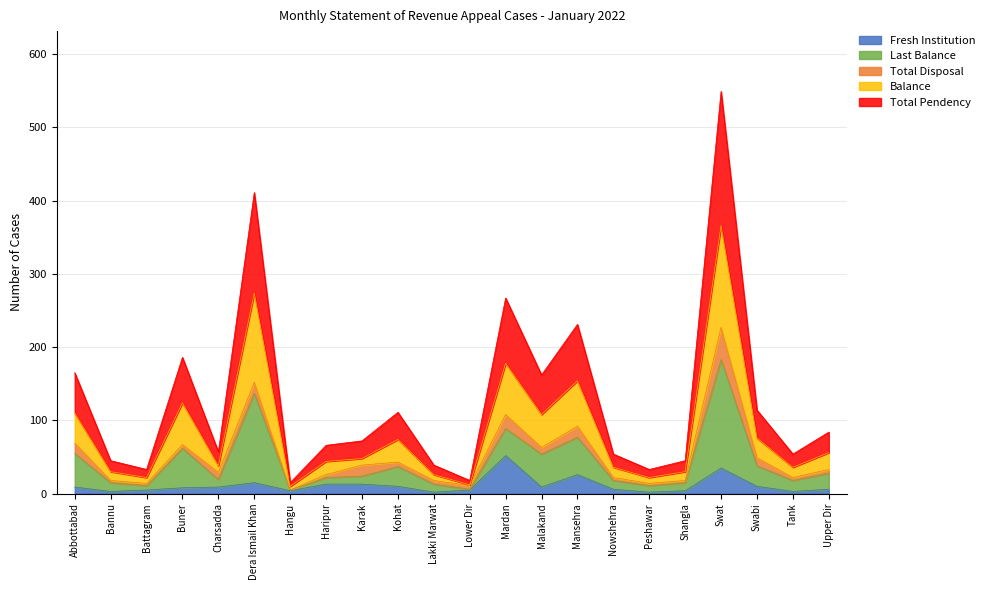

At which category is the sum across all series the highest?

Swat